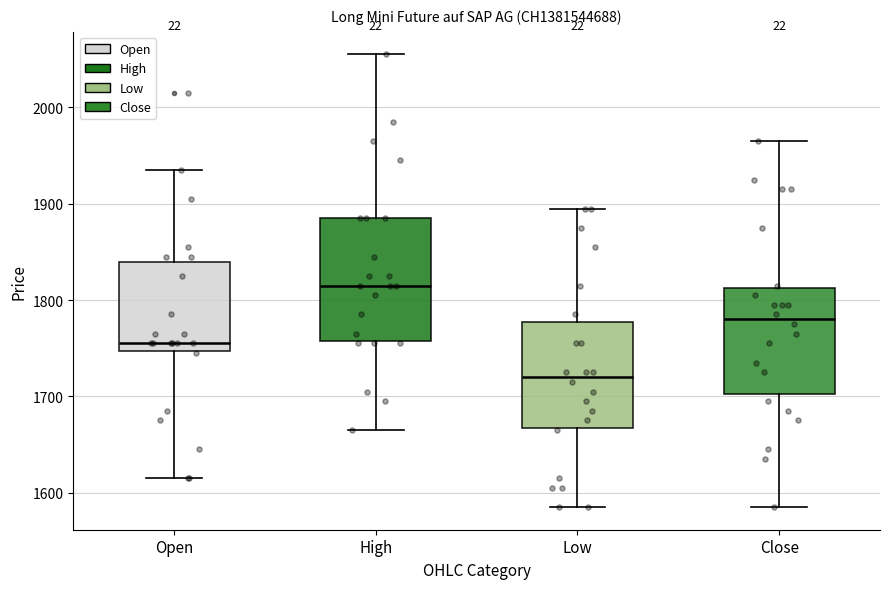

Which box is the tallest, from its lower edge to its upper edge?

High